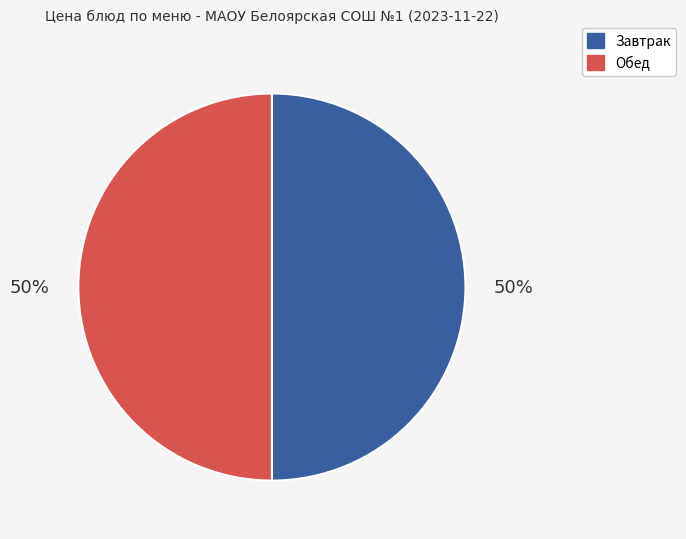

To the nearest percent, what is the average slice percentage?

50%